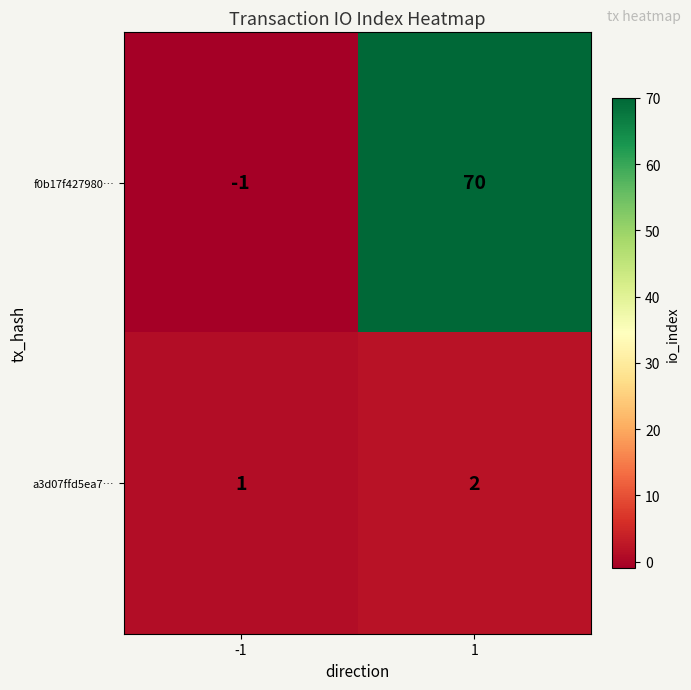

What is the highest value of the f0b17f427980… series?

70